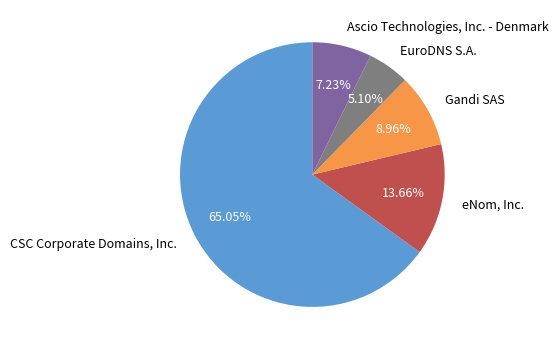

To the nearest percent, what percentage of the pie is eNom, Inc.?

14%